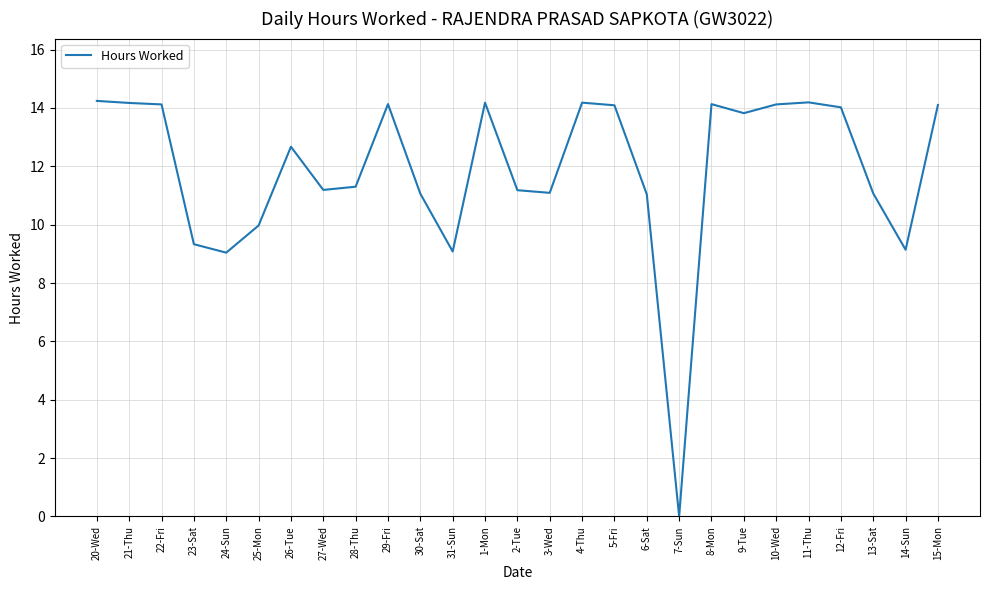

The value at 10-Wed is 14.1. True or false?

True